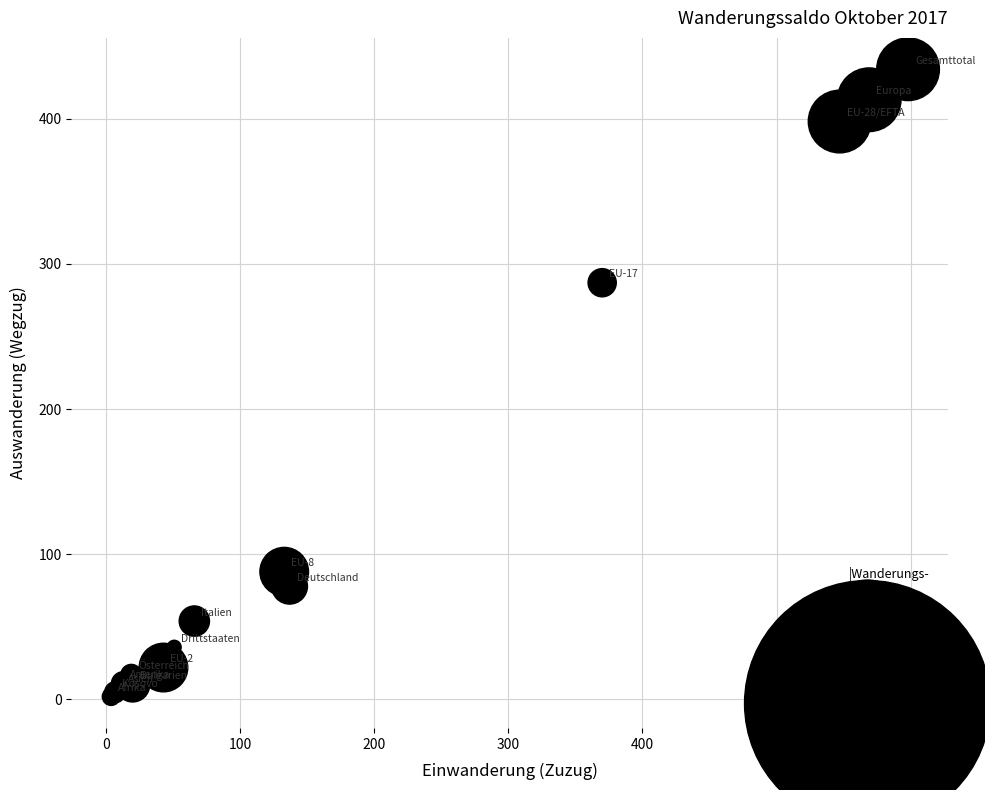

What Y value in the scatter plot is closest to 218?

287